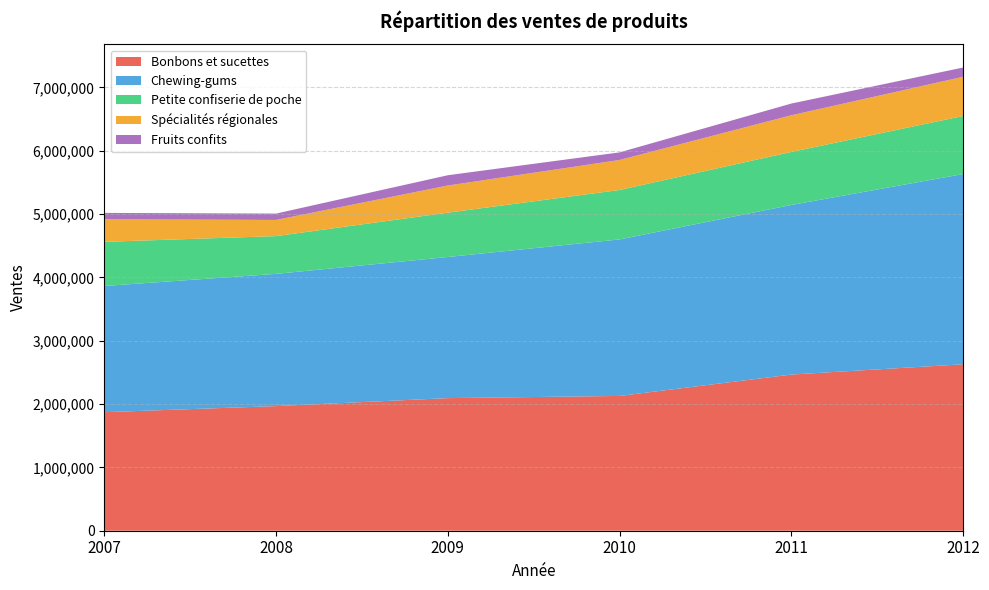

Reading left to right, extract all data points from this chart.

Bonbons et sucettes: 1872097	1968074	2093900	2128531	2466258	2628468
Chewing-gums: 1992554	2088272	2228764	2471921	2678162	3004026
Petite confiserie de poche: 697645	596146	700313	780471	837694	916775
Spécialités régionales: 356351	255585	428577	474198	578966	619360
Fruits confits: 100381	100164	162208	119492	184920	146299